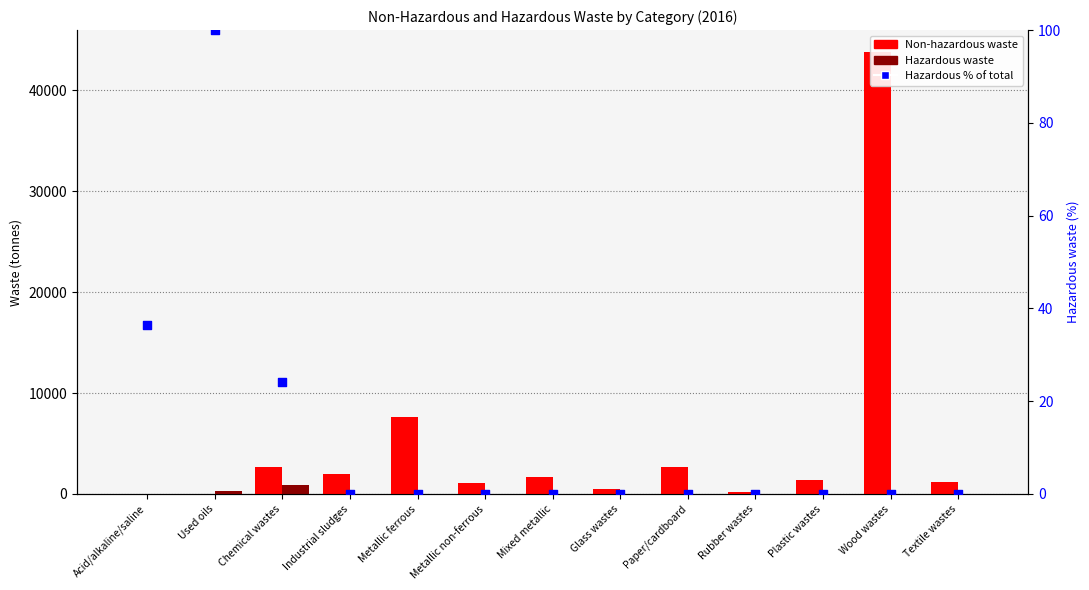

What are all the series names shown in the legend?

Non-hazardous waste, Hazardous waste, Hazardous % of total